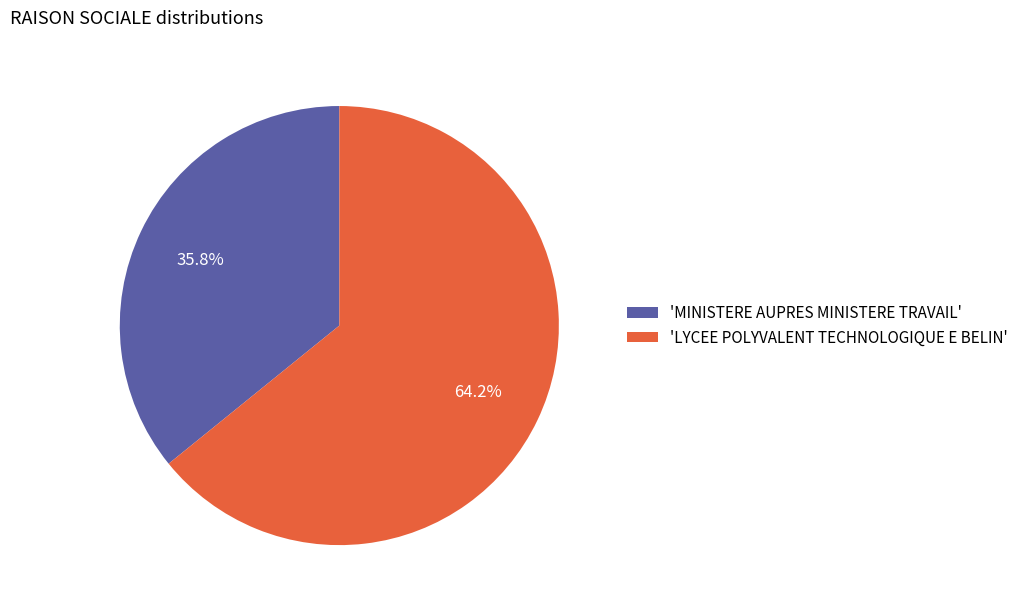

How many segments does this pie chart have?

2